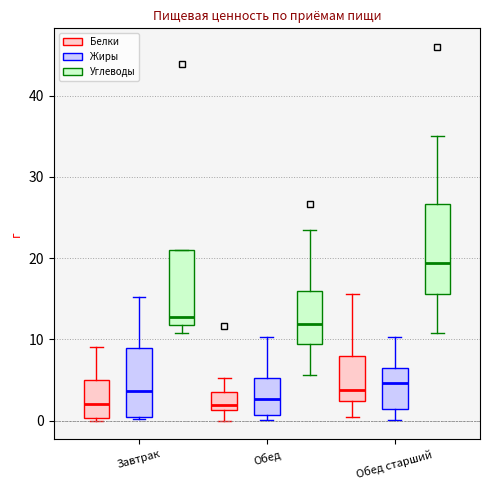

Which box's median line is the highest?

Обед старший (Углеводы)